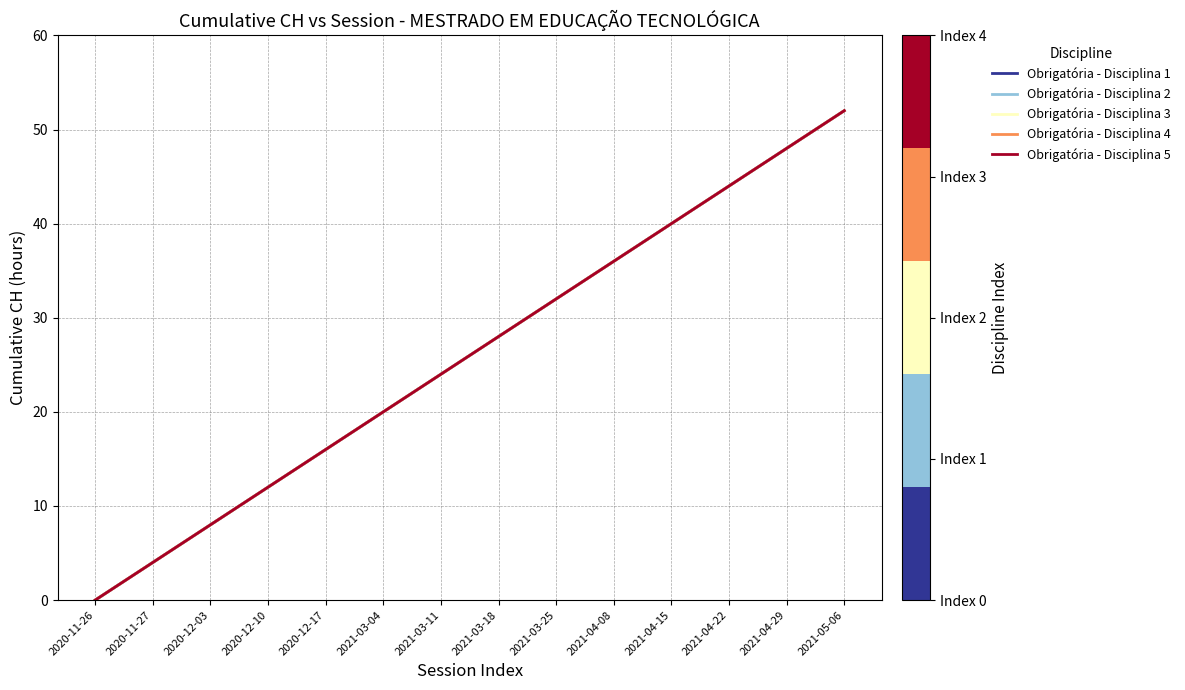

Reading right to left, transcribe all the data shown in this chart.

Obrigatória - Disciplina 1: 52	48	44	40	36	32	28	24	20	16	12	8	4	0
Obrigatória - Disciplina 2: 52	48	44	40	36	32	28	24	20	16	12	8	4	0
Obrigatória - Disciplina 3: 52	48	44	40	36	32	28	24	20	16	12	8	4	0
Obrigatória - Disciplina 4: 52	48	44	40	36	32	28	24	20	16	12	8	4	0
Obrigatória - Disciplina 5: 52	48	44	40	36	32	28	24	20	16	12	8	4	0